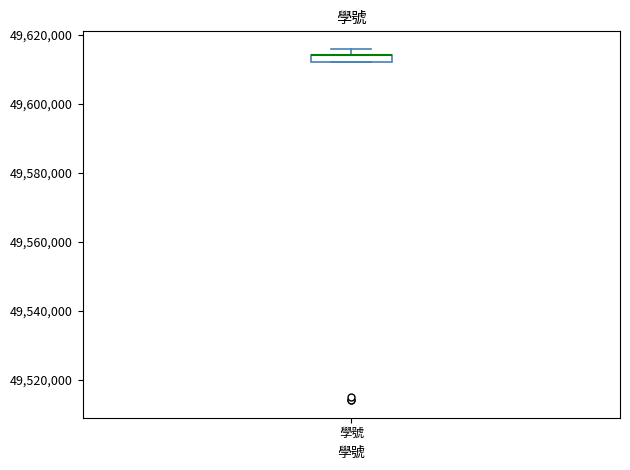

Where is the lower edge of the box for 學號 on the y-axis? The values are not printed on the chart, so give them approximately, as read against the axis.

49612000